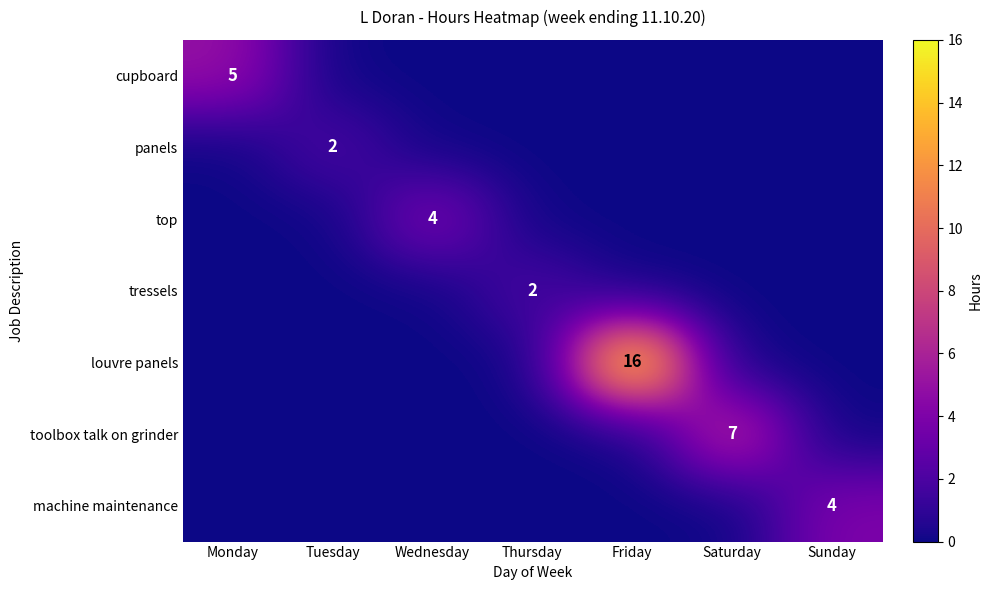

The value of toolbox talk on grinder at Saturday is 4. True or false?

False